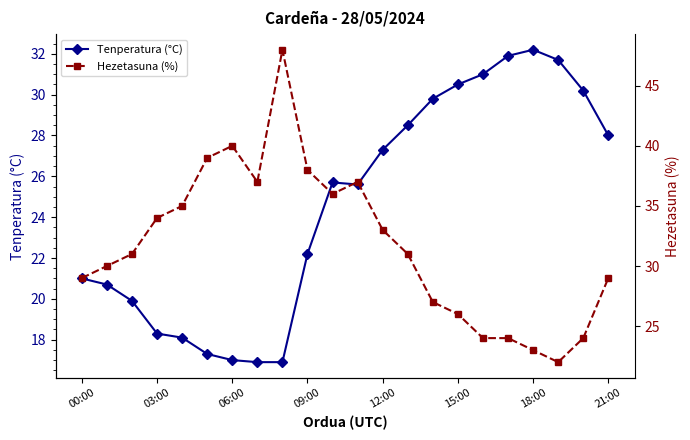

How many interior local valleys does the Hezetasuna (%) series have?

3